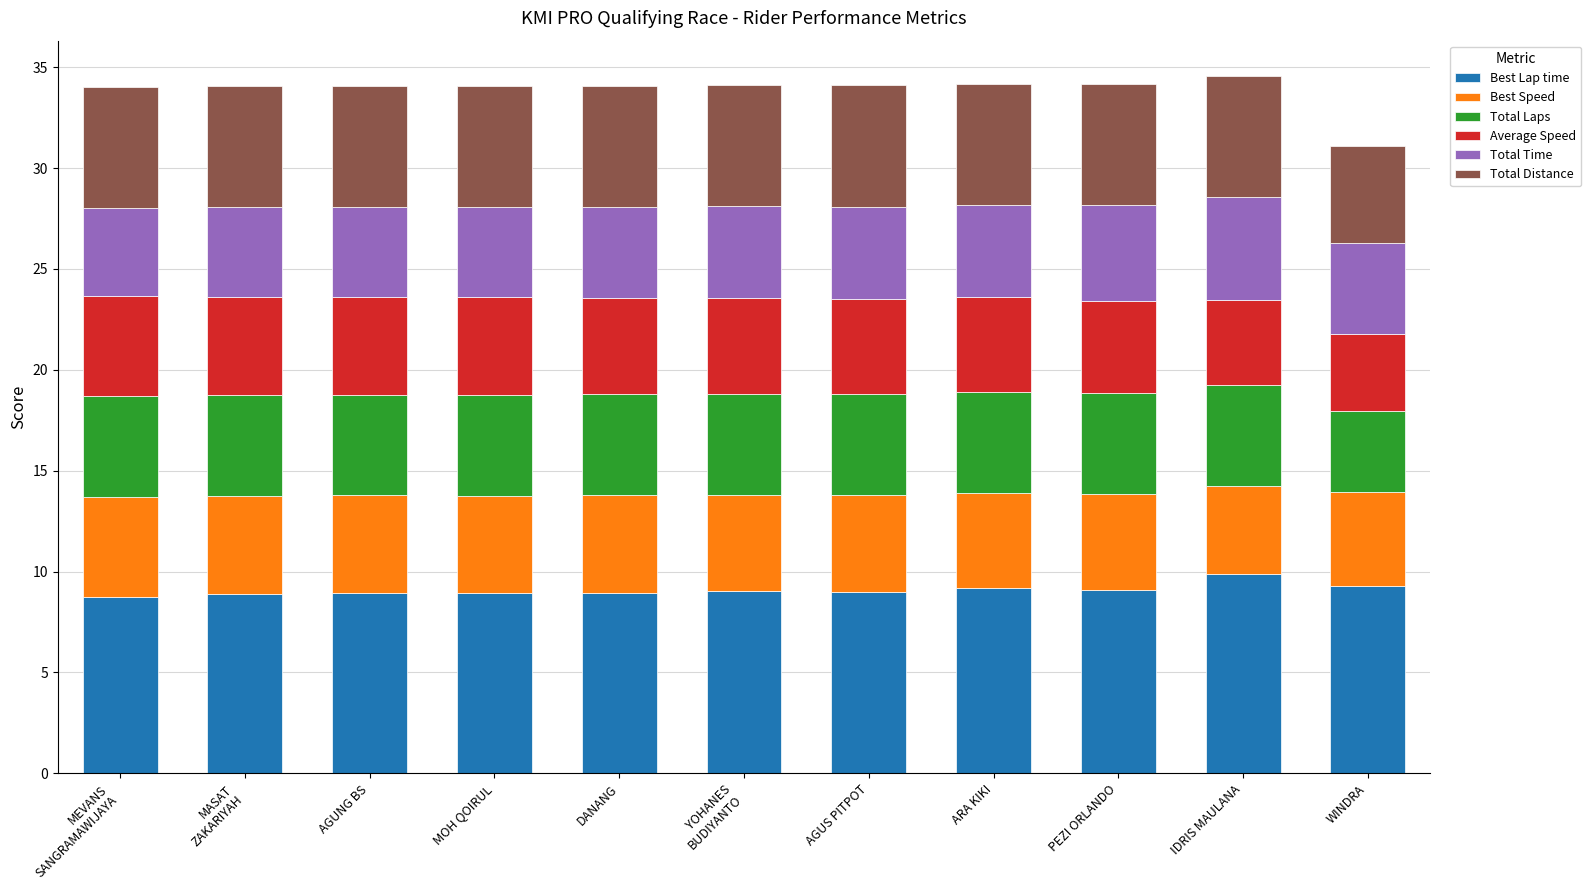

What is the minimum value for Best Lap time?

8.8